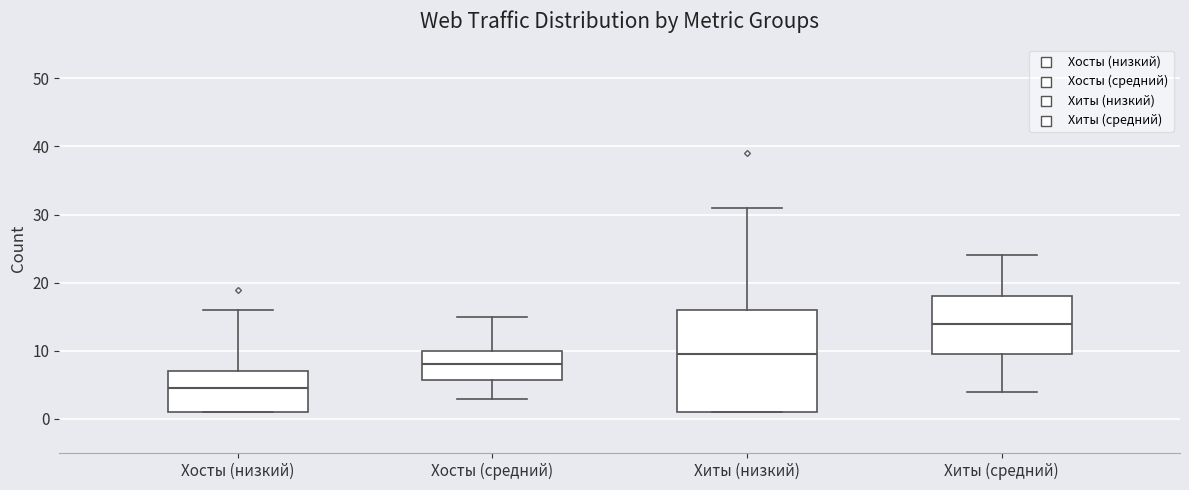

Reading left to right, read every box against the y-axis: the position of its median line, the range the box covers, and the ends of its whiskers. The values are not printed on the chart, so give them approximately, as read against the axis.

Хосты (низкий): median 5, box 1 to 7, whiskers 1 to 16
Хосты (средний): median 8, box 6 to 10, whiskers 3 to 15
Хиты (низкий): median 10, box 1 to 16, whiskers 1 to 31
Хиты (средний): median 14, box 10 to 18, whiskers 4 to 24